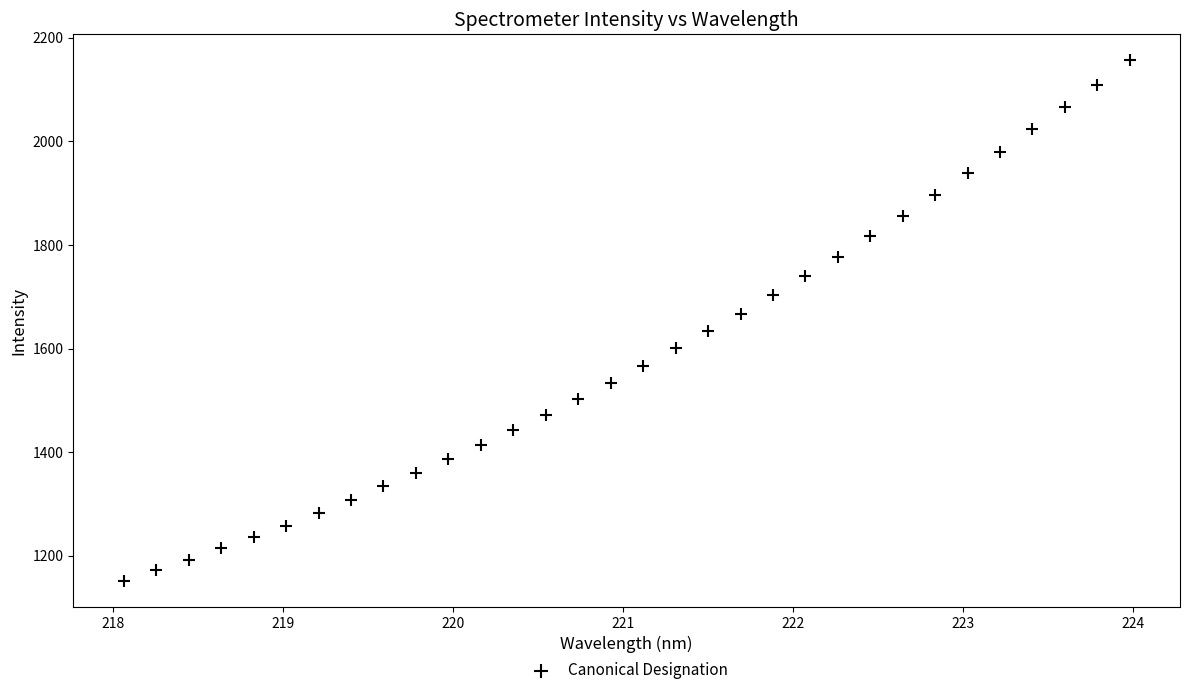

What is the range of X values (max minus min)?

5.9